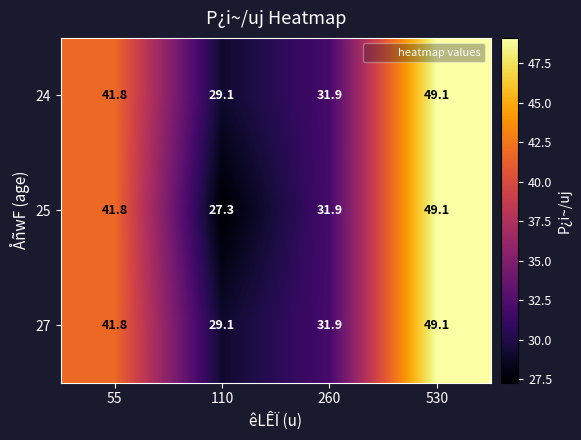

Rank the categories by 24 value from lowest to highest.

110, 260, 55, 530